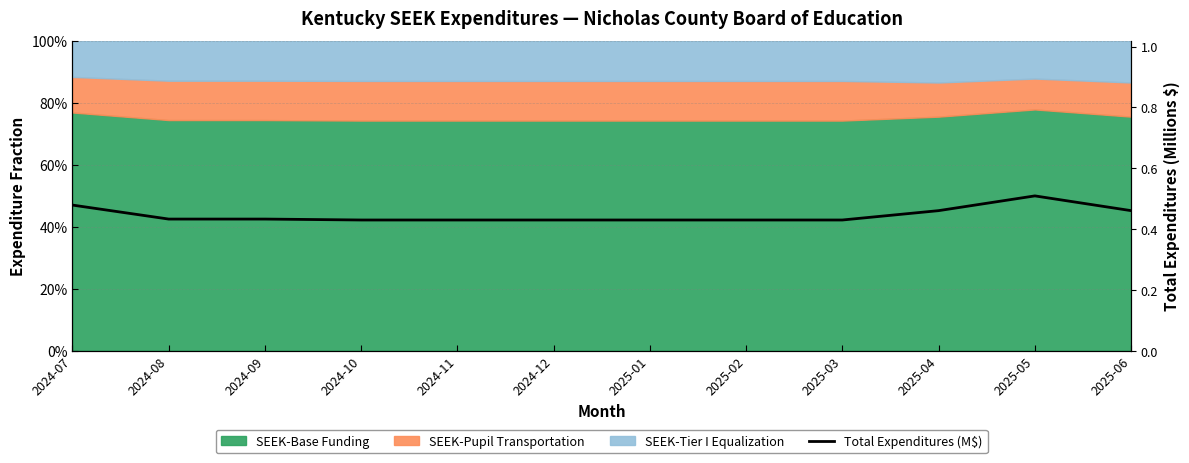

Reading right to left, extract all data points from this chart.

0.5	0.5	0.5	0.4	0.4	0.4	0.4	0.4	0.4	0.4	0.4	0.5